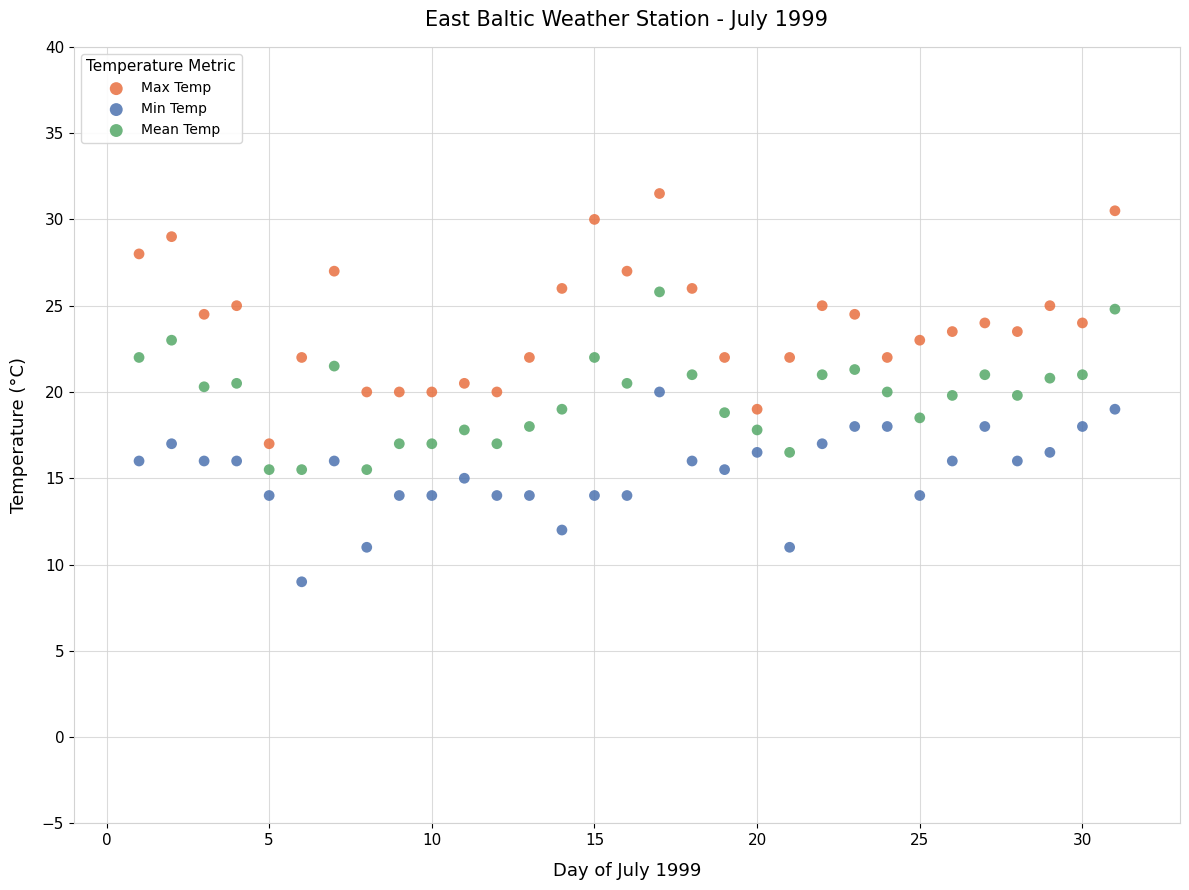

Which series reaches the maximum Y coordinate?

Max Temp